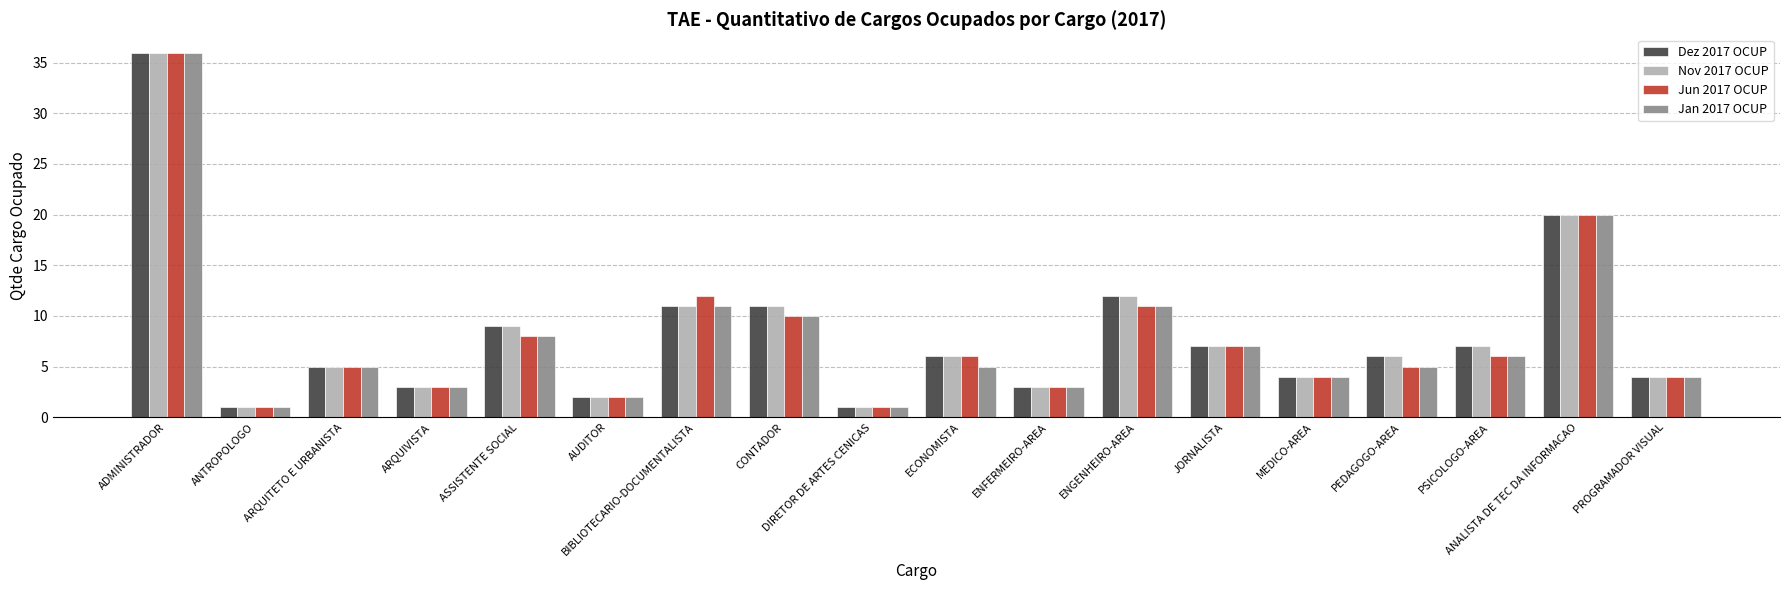

Which series changed the most between ARQUITETO E URBANISTA and BIBLIOTECARIO-DOCUMENTALISTA?

Jun 2017 OCUP